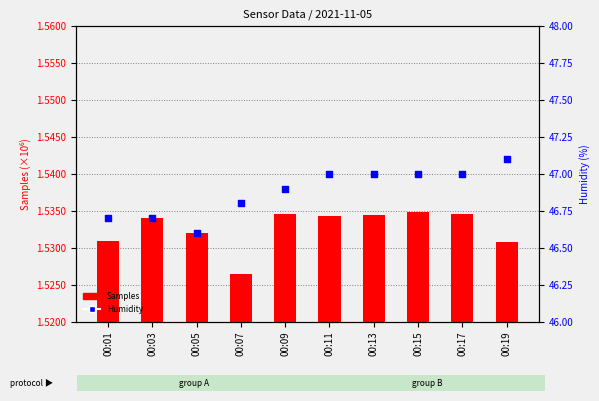

What is the total value across all series at 00:05?

1532075.6